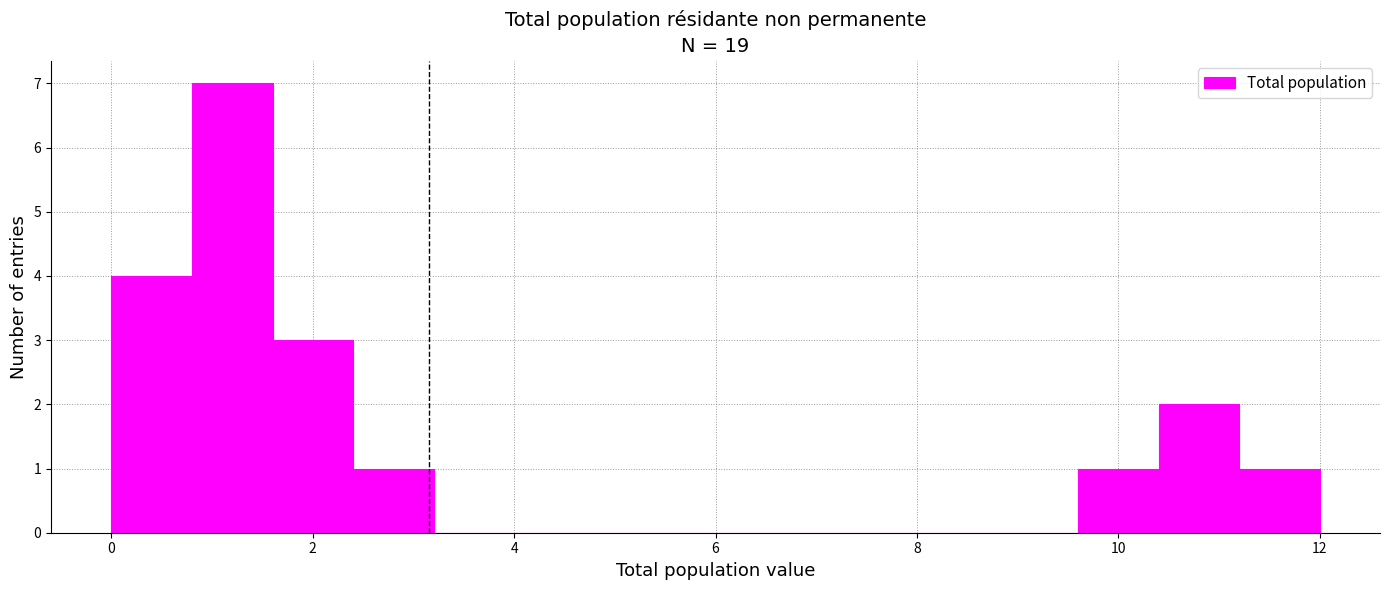

Over which range of the x-axis is the bar tallest?

0.8 to 1.6